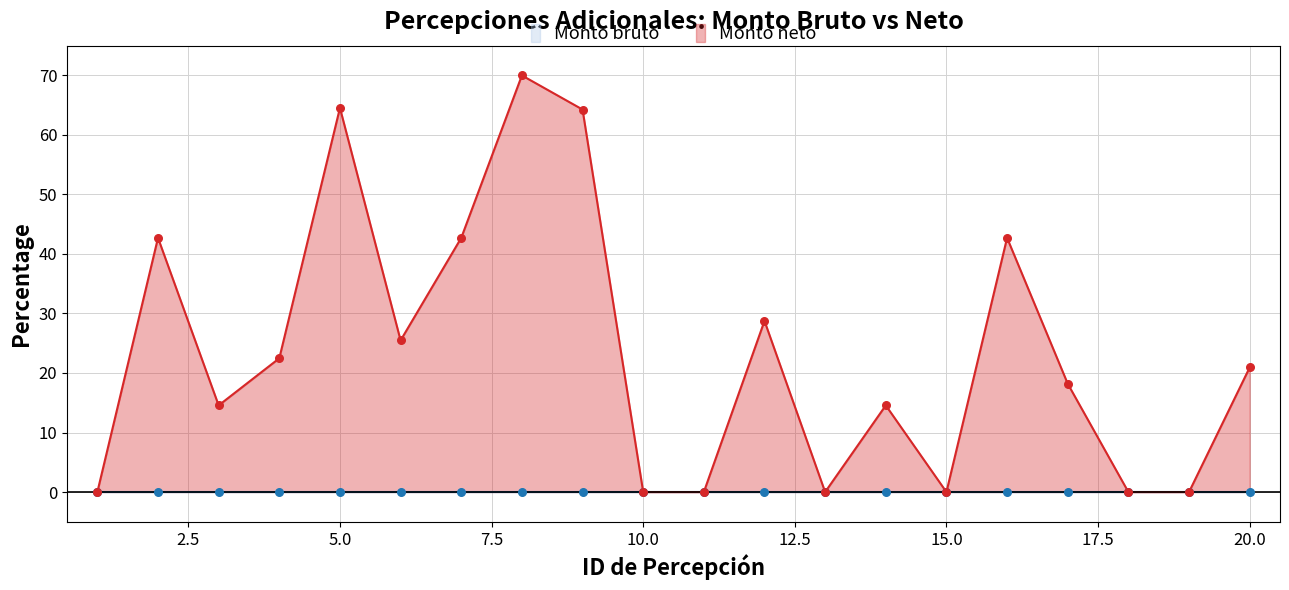

What is the change in value from 6 to 20?

-4.5